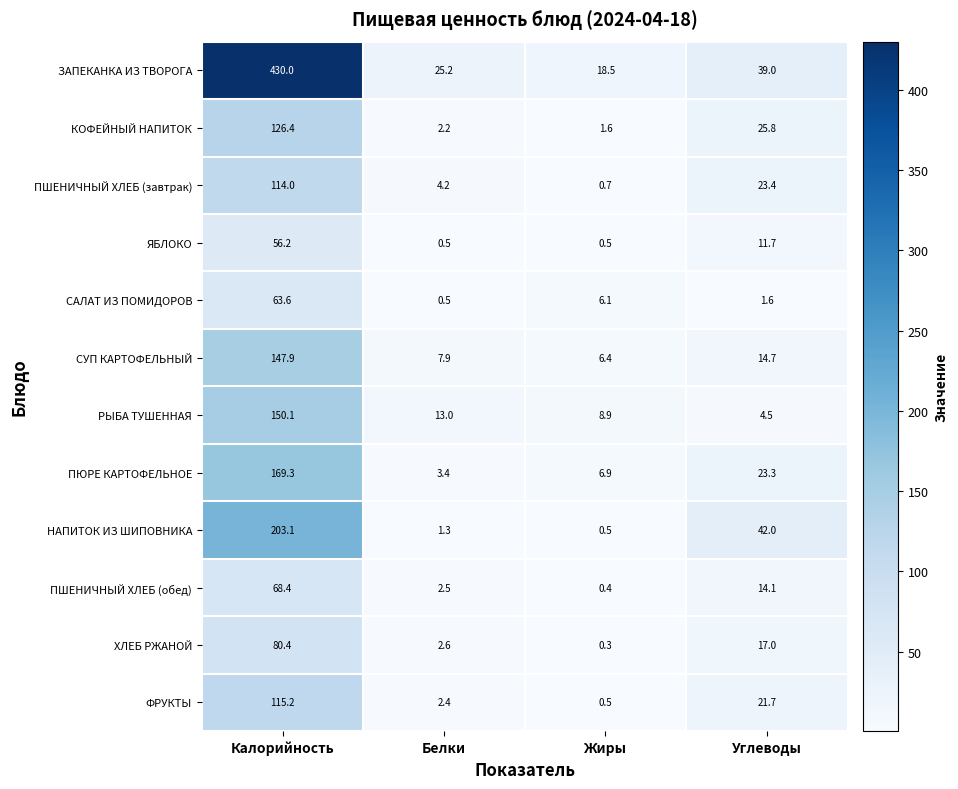

What is the sum of all СУП КАРТОФЕЛЬНЫЙ values?

176.9